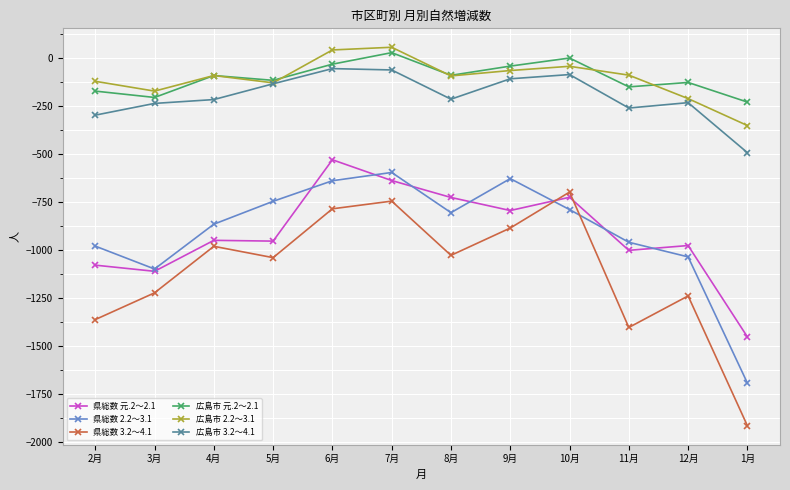

The value of 広島市 3.2〜4.1 at 2月 is -298. True or false?

True